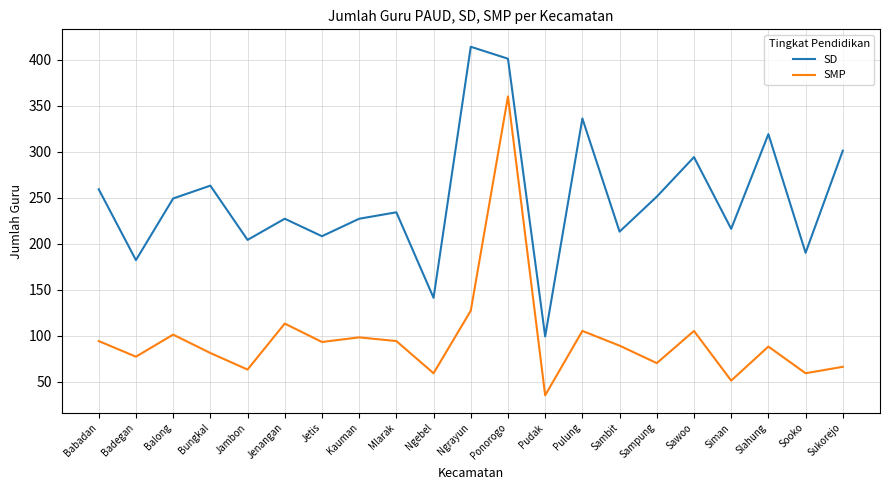

How many series are shown in this chart?

2